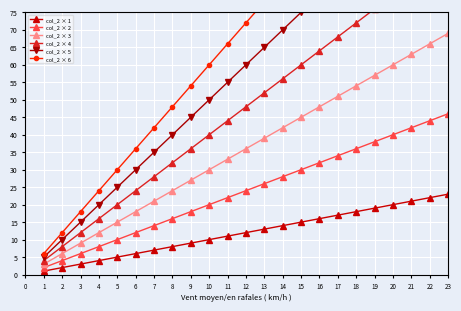

What are all the series names shown in the legend?

col_2 × 1, col_2 × 2, col_2 × 3, col_2 × 4, col_2 × 5, col_2 × 6